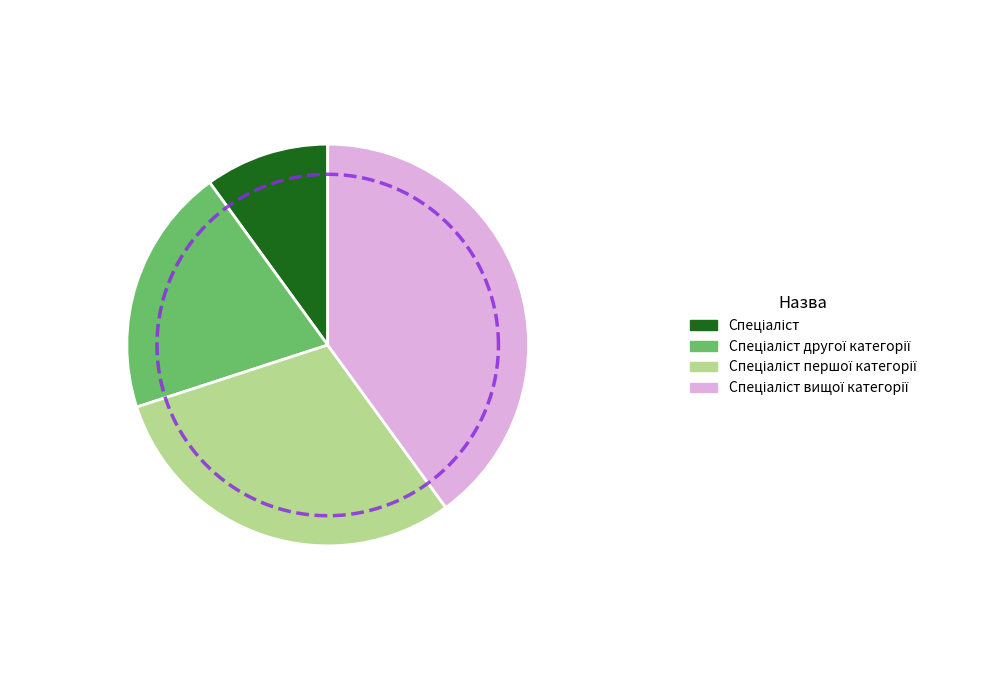

To the nearest percent, what is the average slice percentage?

25%